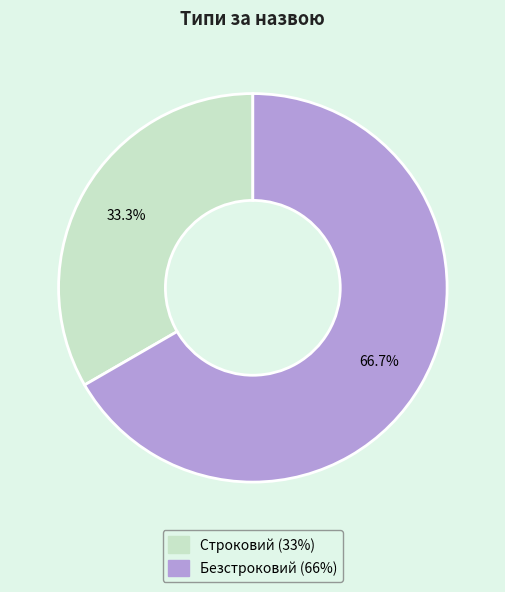

To the nearest percent, what is the average slice percentage?

50%